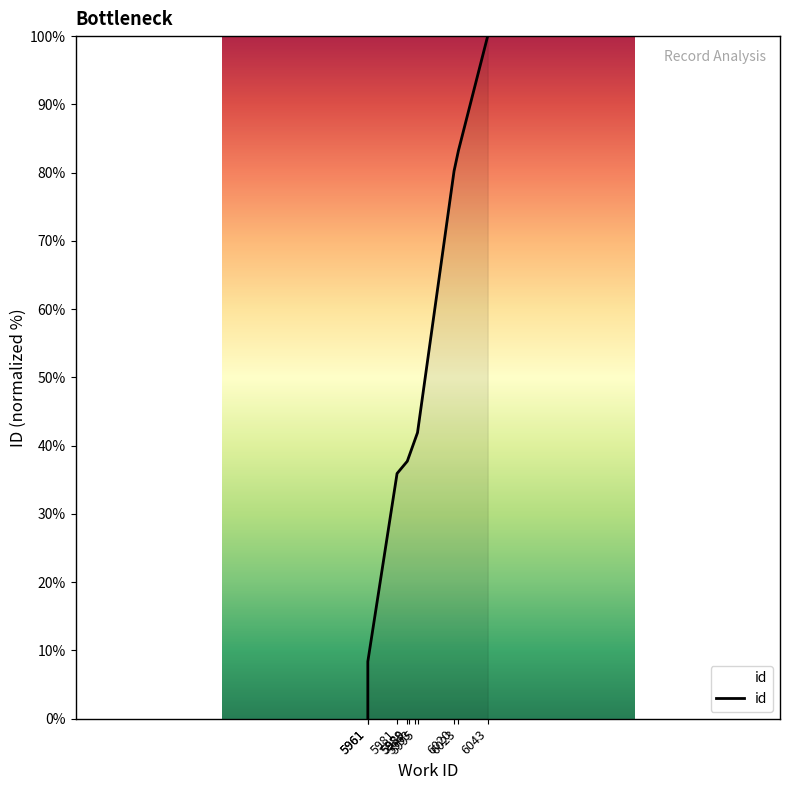

How many values are below 40?

5